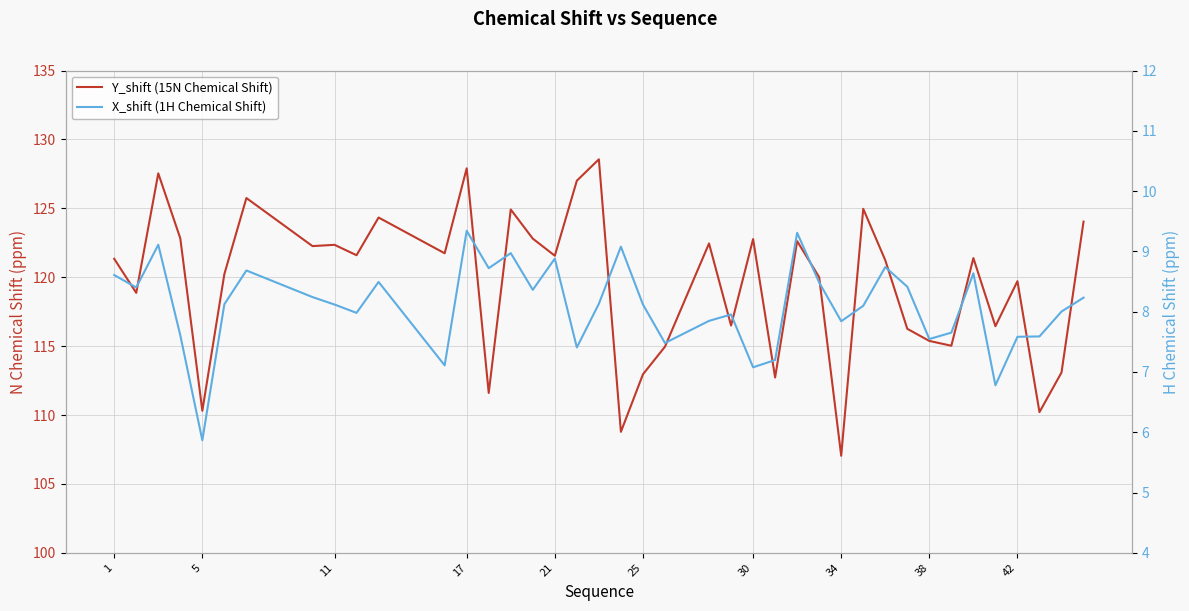

True or false: X_shift (1H Chemical Shift) and Y_shift (15N Chemical Shift) cross at least once.

False